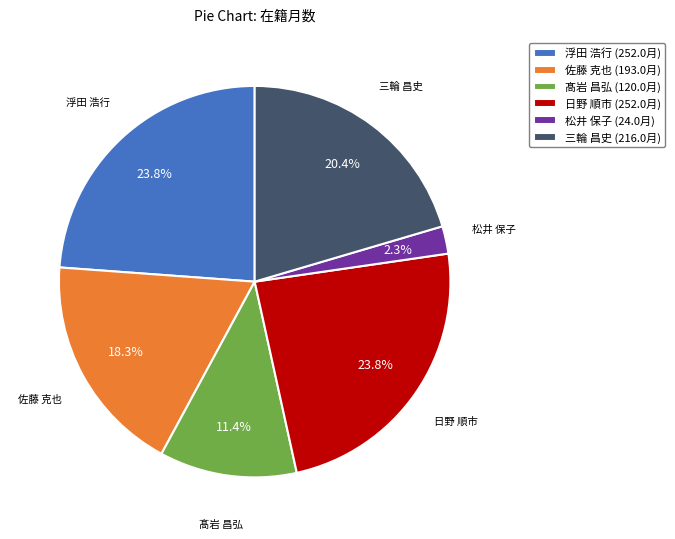

What is the ratio of the value at 日野 順市 to the value at 浮田 浩行?

1.0